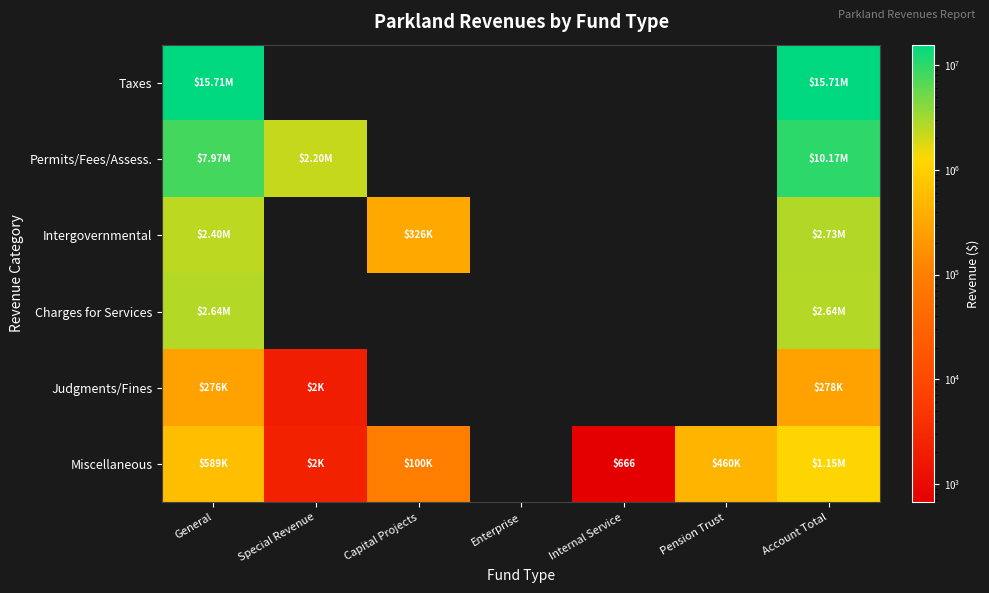

Which series has the largest total across all categories?

Taxes